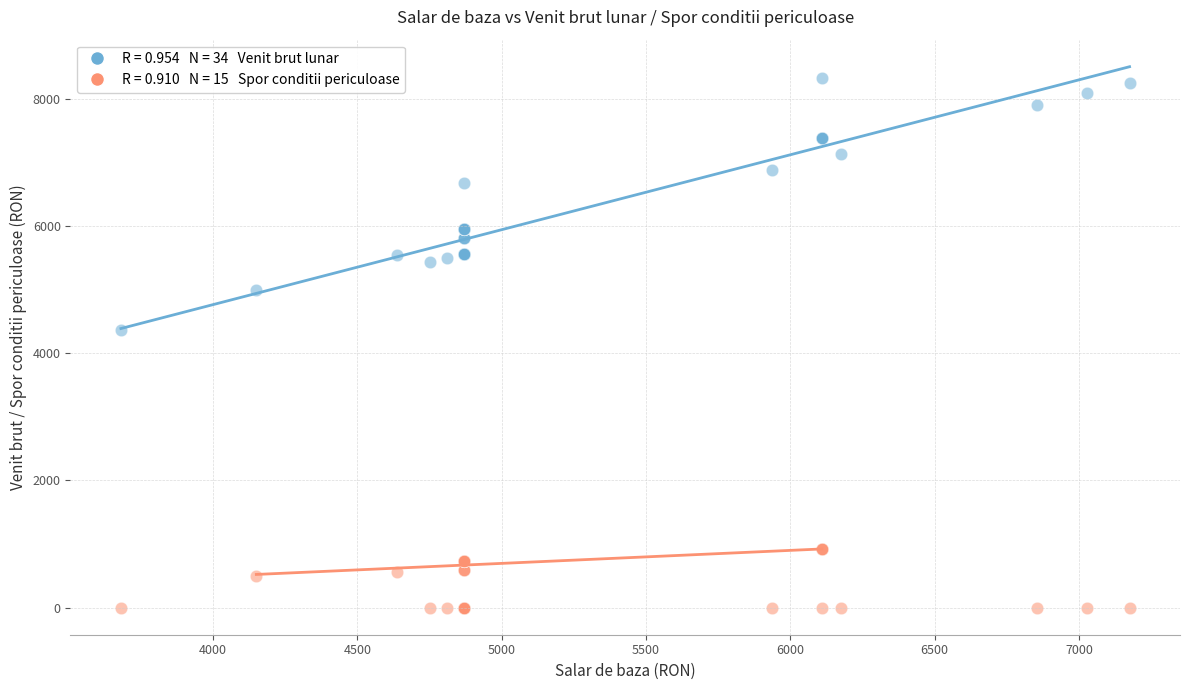

Across all series, what Y value is closest to 4161?

4366